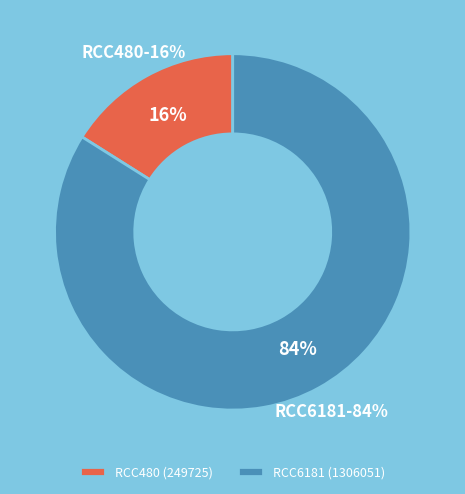

To the nearest percent, what portion does RCC480 represent?

16%